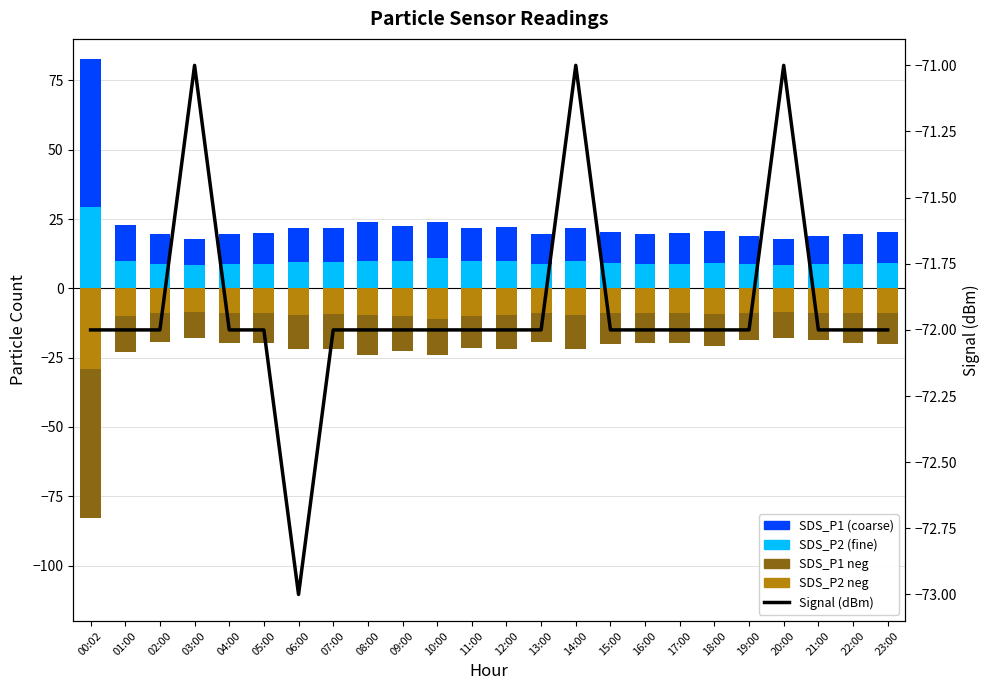

What is the label of the 22nd bar from the right?

02:00